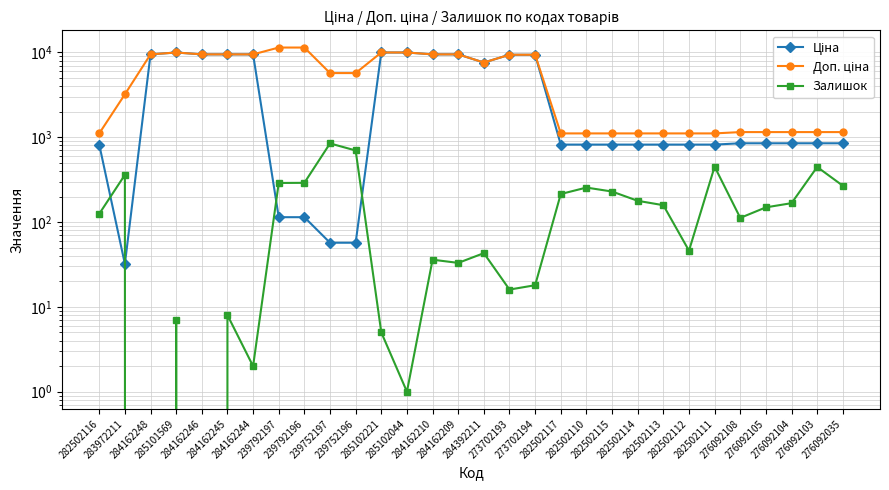

Between 282502111 and 273702194, which is larger?

273702194